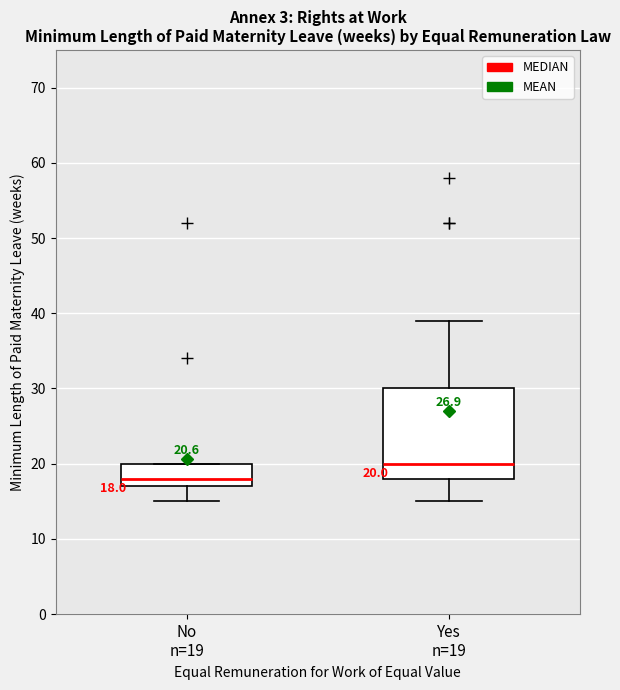

Which box's median line is the highest?

Yes n=19